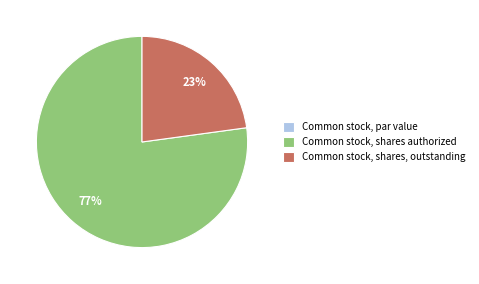

Is there any slice that represents more than half of the pie?

Yes